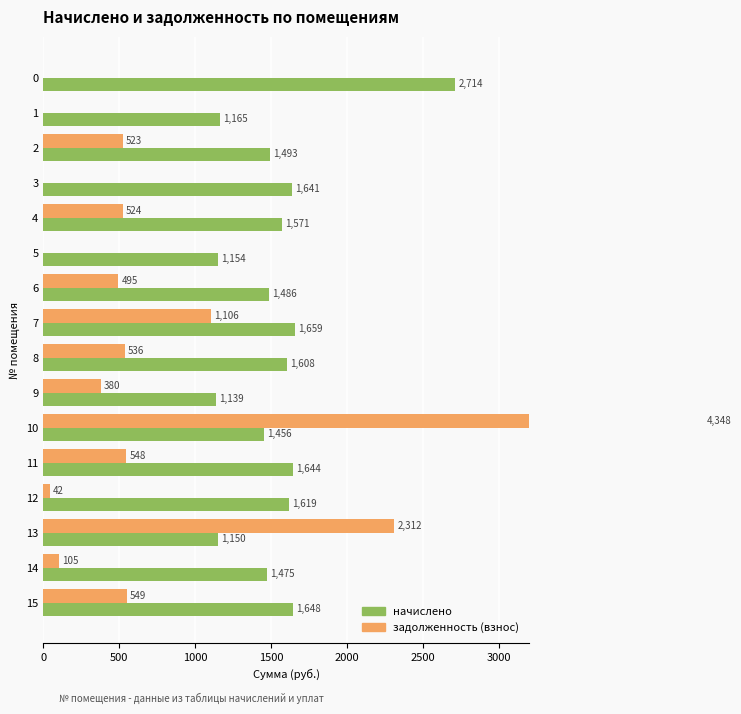

What is the maximum value for задолженность (взнос)?

4348.4